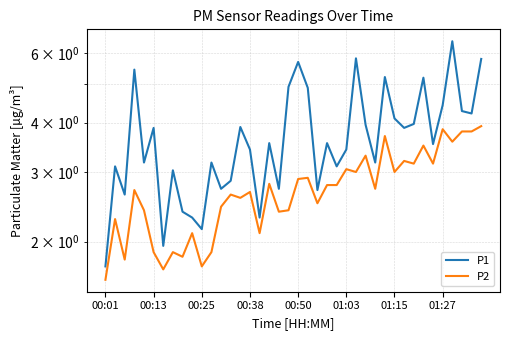

At 23, list the series in order from largest to smallest.

P1, P2